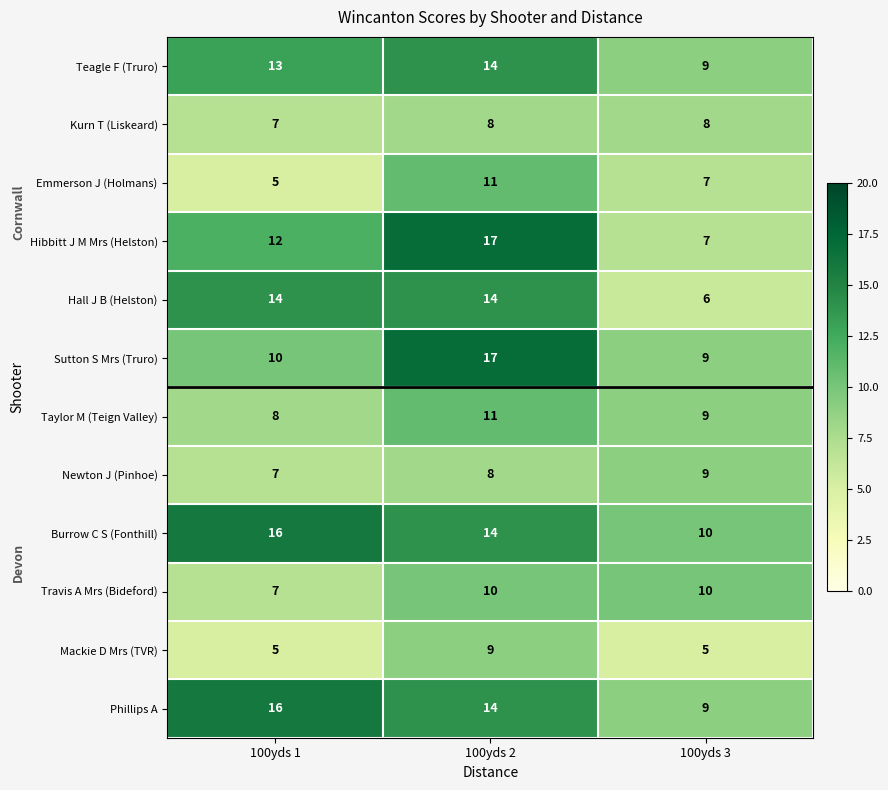

Which label corresponds to the largest value in the chart?

100yds 2